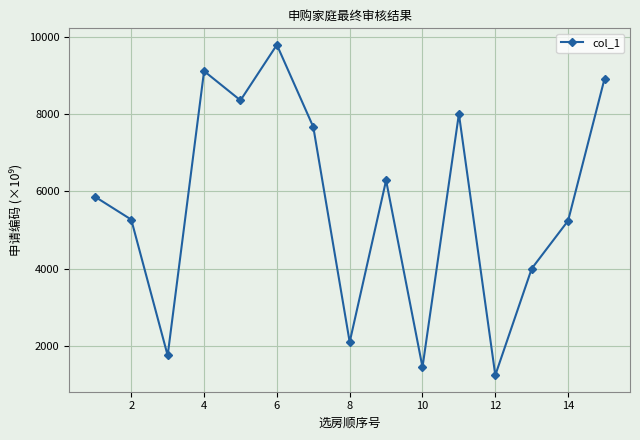

Is this an area chart (filled region under the line)?

No